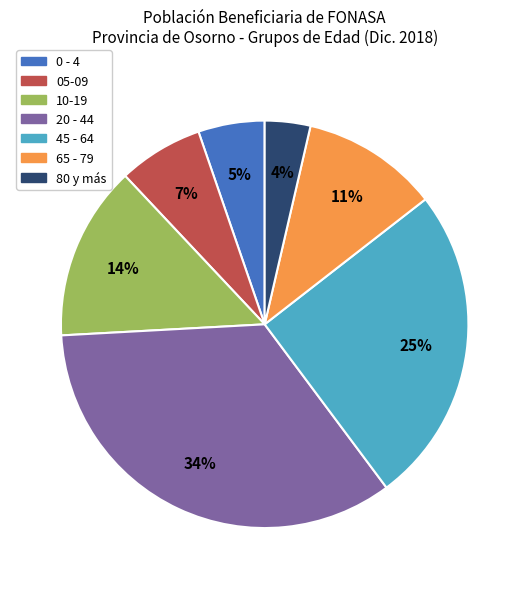

Does 65 - 79 account for over 50% of the chart?

No